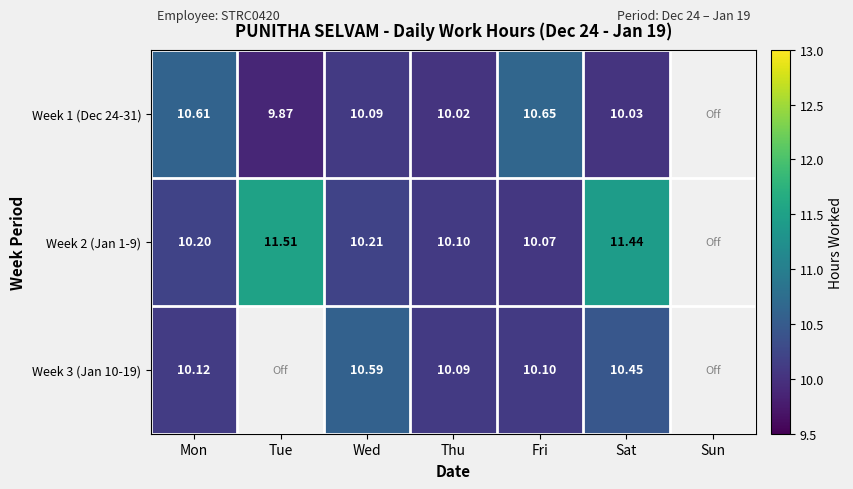

Which series has the widest spread of values?

Week 2 (Jan 1-9)